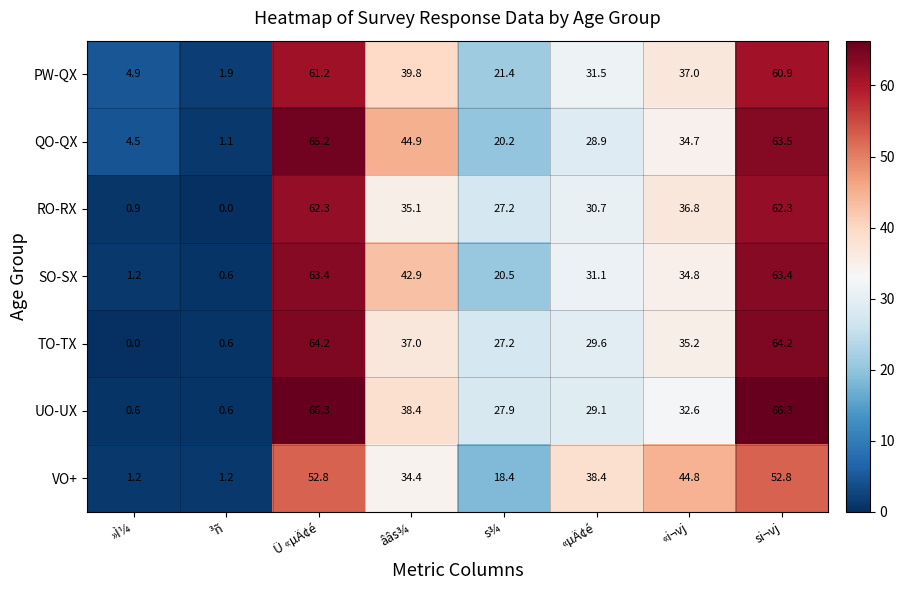

What is the highest value of the RO-RX series?

62.3